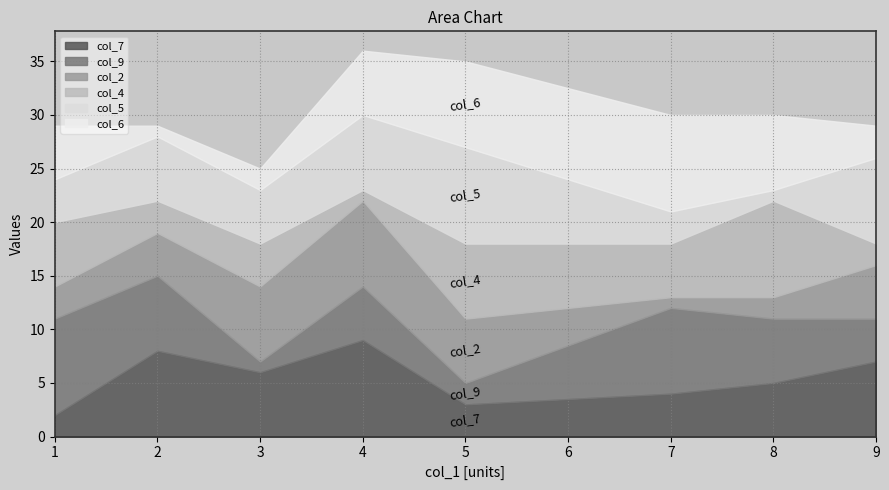

Is it true that col_7 equals 8 at 2?

True